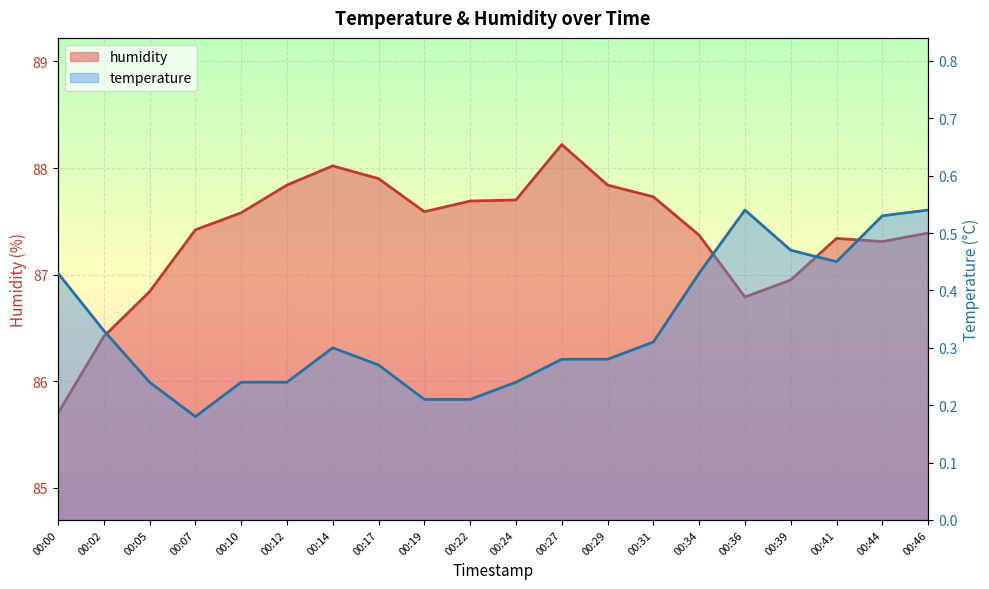

What is the difference between the second highest and second lowest values in the temperature series?

0.3